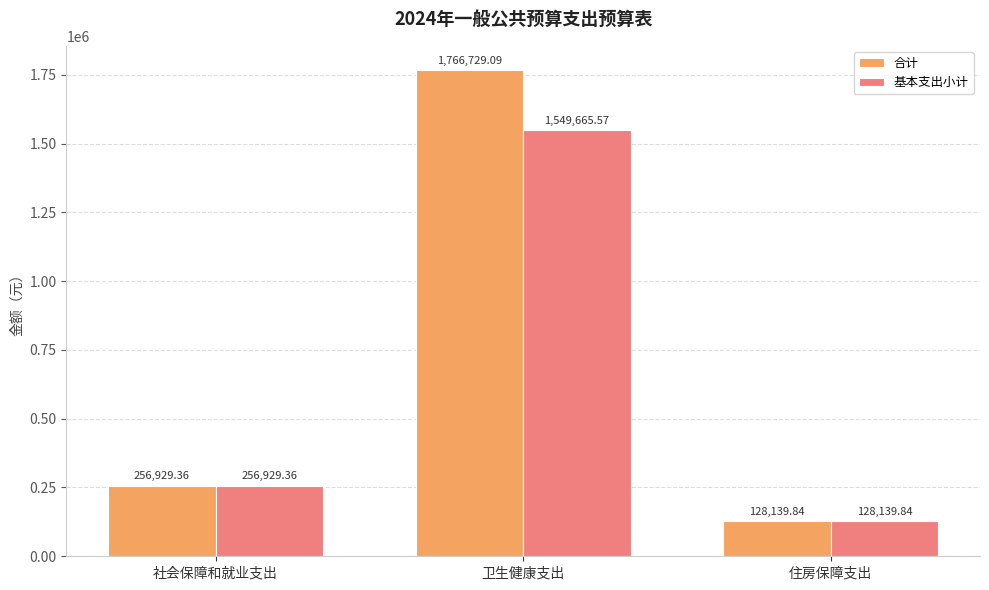

At which label does 合计 reach its peak?

卫生健康支出